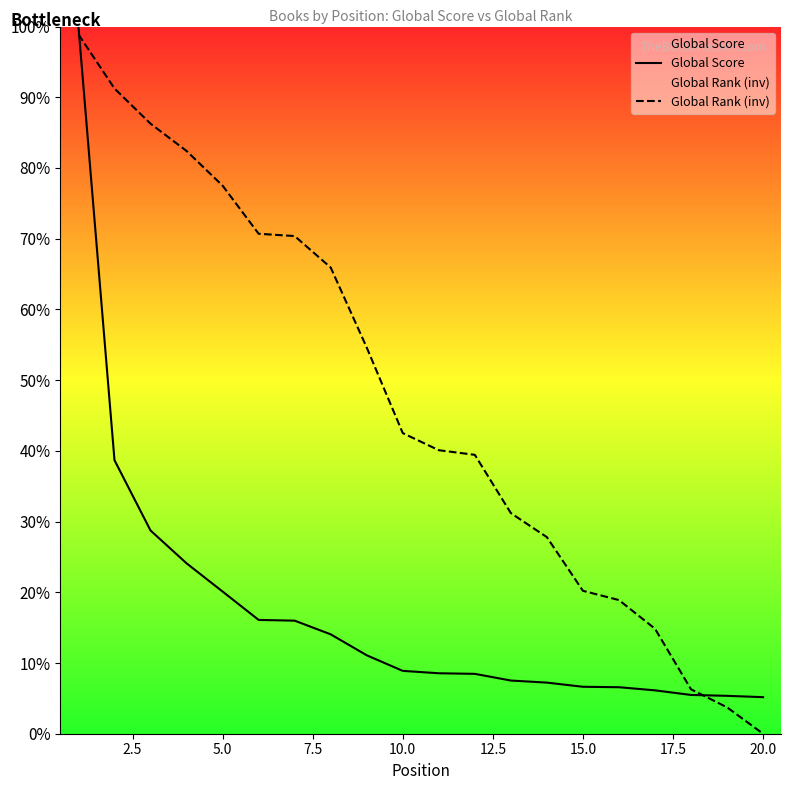

List the series in order of their overall mean, lowest first.

Global Score, Global Rank (inv)